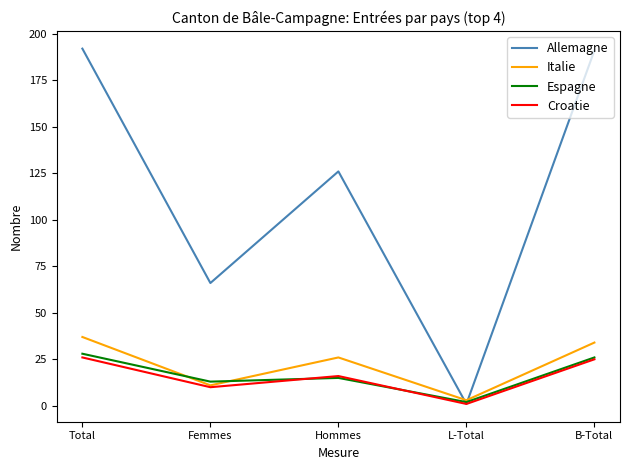

Is this an area chart (filled region under the line)?

No